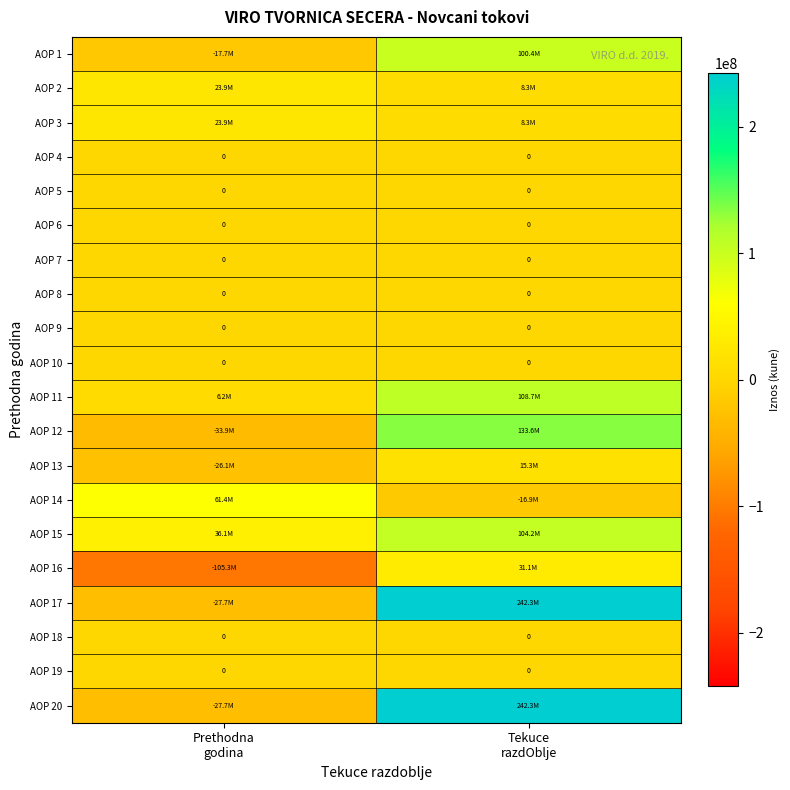

What is the sum of all AOP 16 values?

-74205517